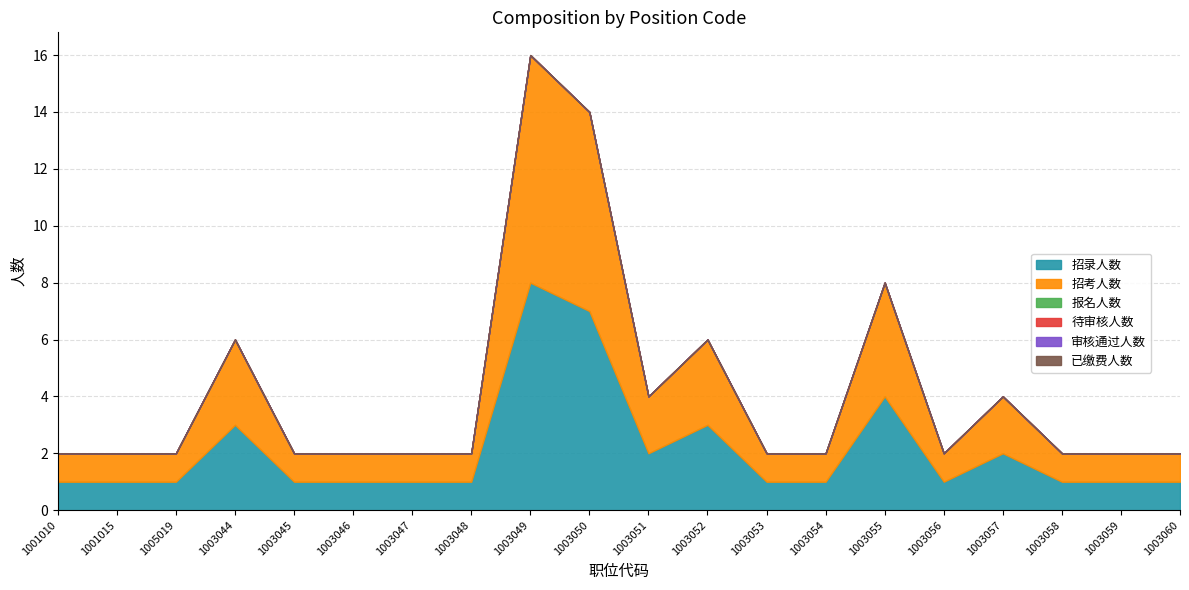

Reading left to right, list all the values displayed in this chart.

招录人数: 1	1	1	3	1	1	1	1	8	7	2	3	1	1	4	1	2	1	1	1
招考人数: 1	1	1	3	1	1	1	1	8	7	2	3	1	1	4	1	2	1	1	1
报名人数: 0	0	0	0	0	0	0	0	0	0	0	0	0	0	0	0	0	0	0	0
待审核人数: 0	0	0	0	0	0	0	0	0	0	0	0	0	0	0	0	0	0	0	0
审核通过人数: 0	0	0	0	0	0	0	0	0	0	0	0	0	0	0	0	0	0	0	0
已缴费人数: 0	0	0	0	0	0	0	0	0	0	0	0	0	0	0	0	0	0	0	0